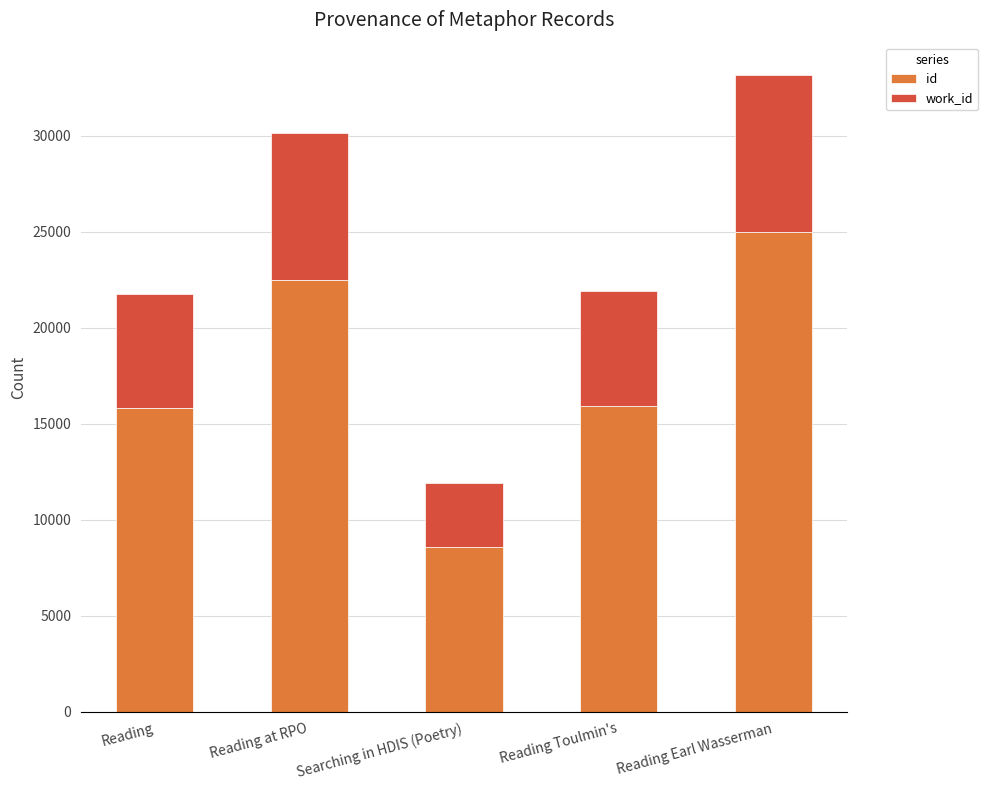

True or false: id has a value of 8596 at Searching in HDIS (Poetry).

True